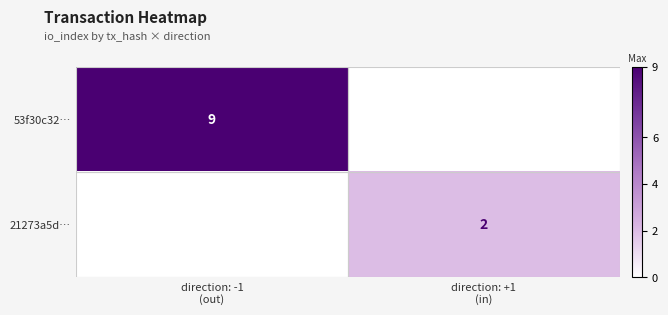

What is the highest value of the 53f30c32… series?

9